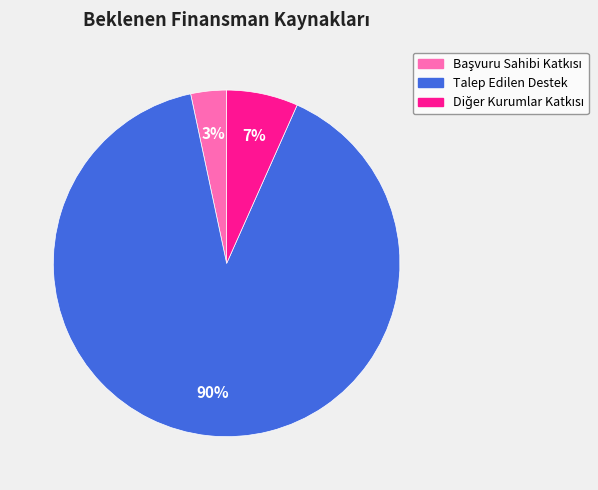

Count the number of slices in the pie.

3